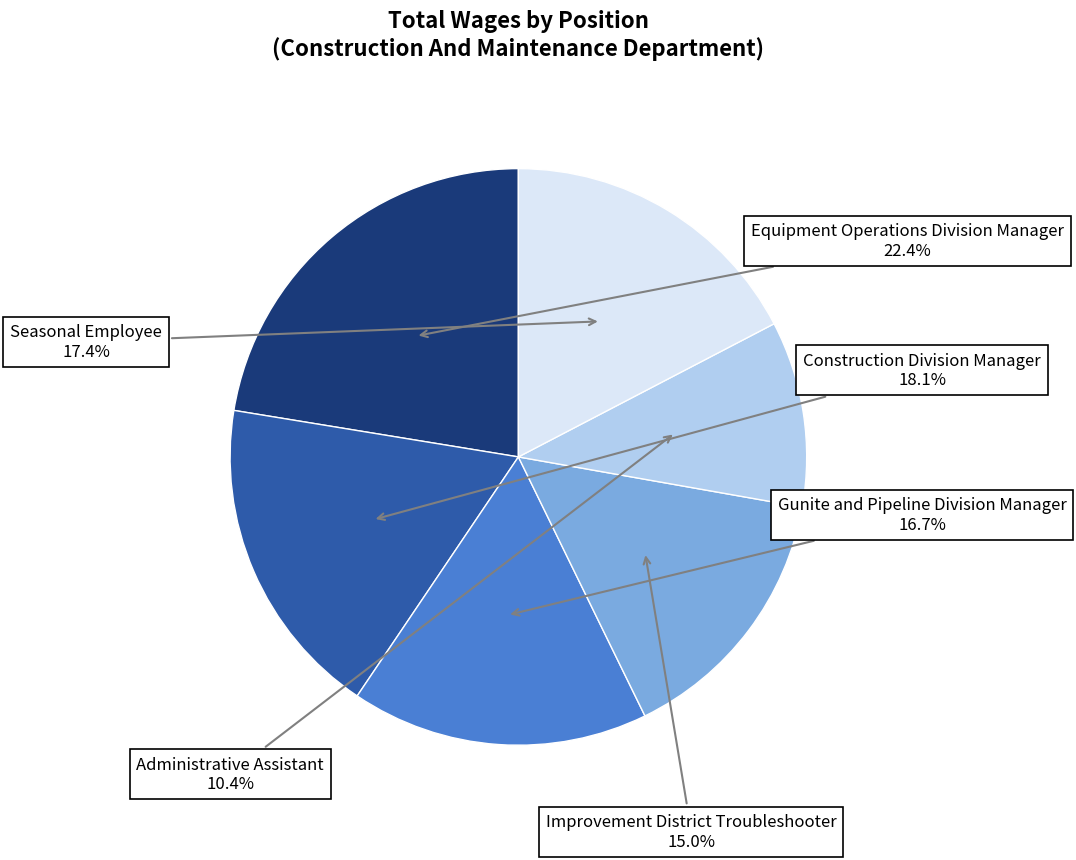

How many segments does this pie chart have?

6